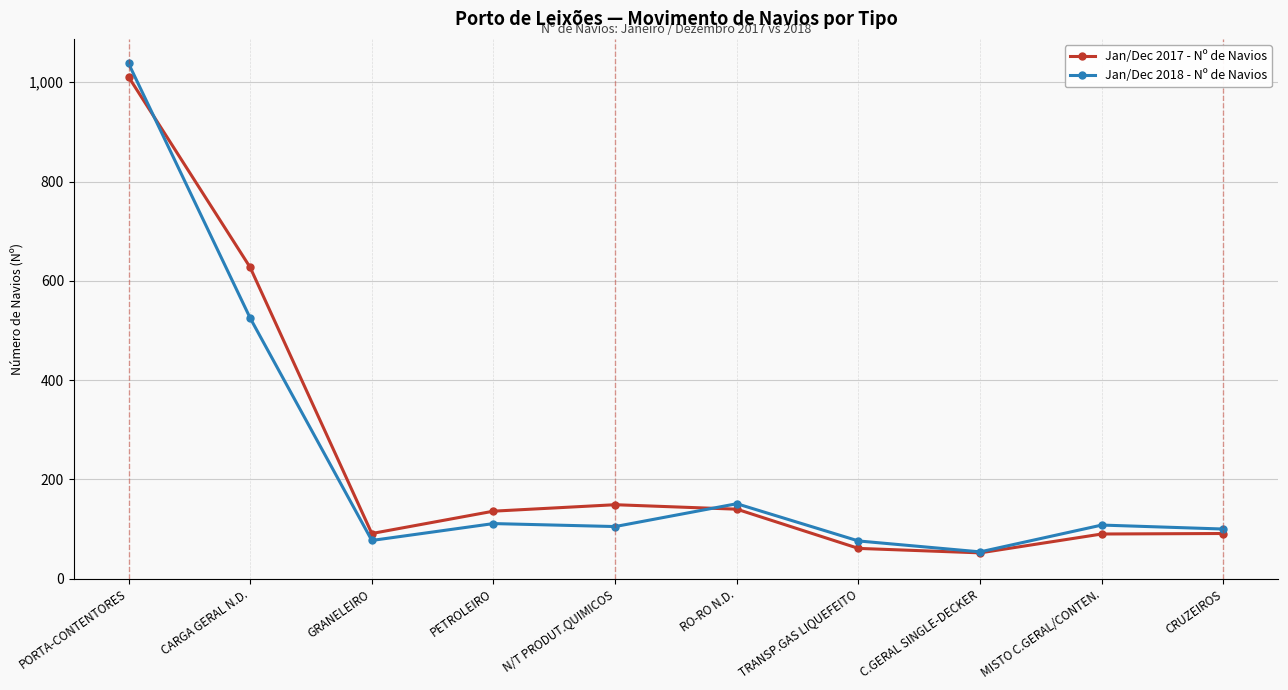

At N/T PRODUT.QUIMICOS, list the series in order from largest to smallest.

Jan/Dec 2017 - Nº de Navios, Jan/Dec 2018 - Nº de Navios